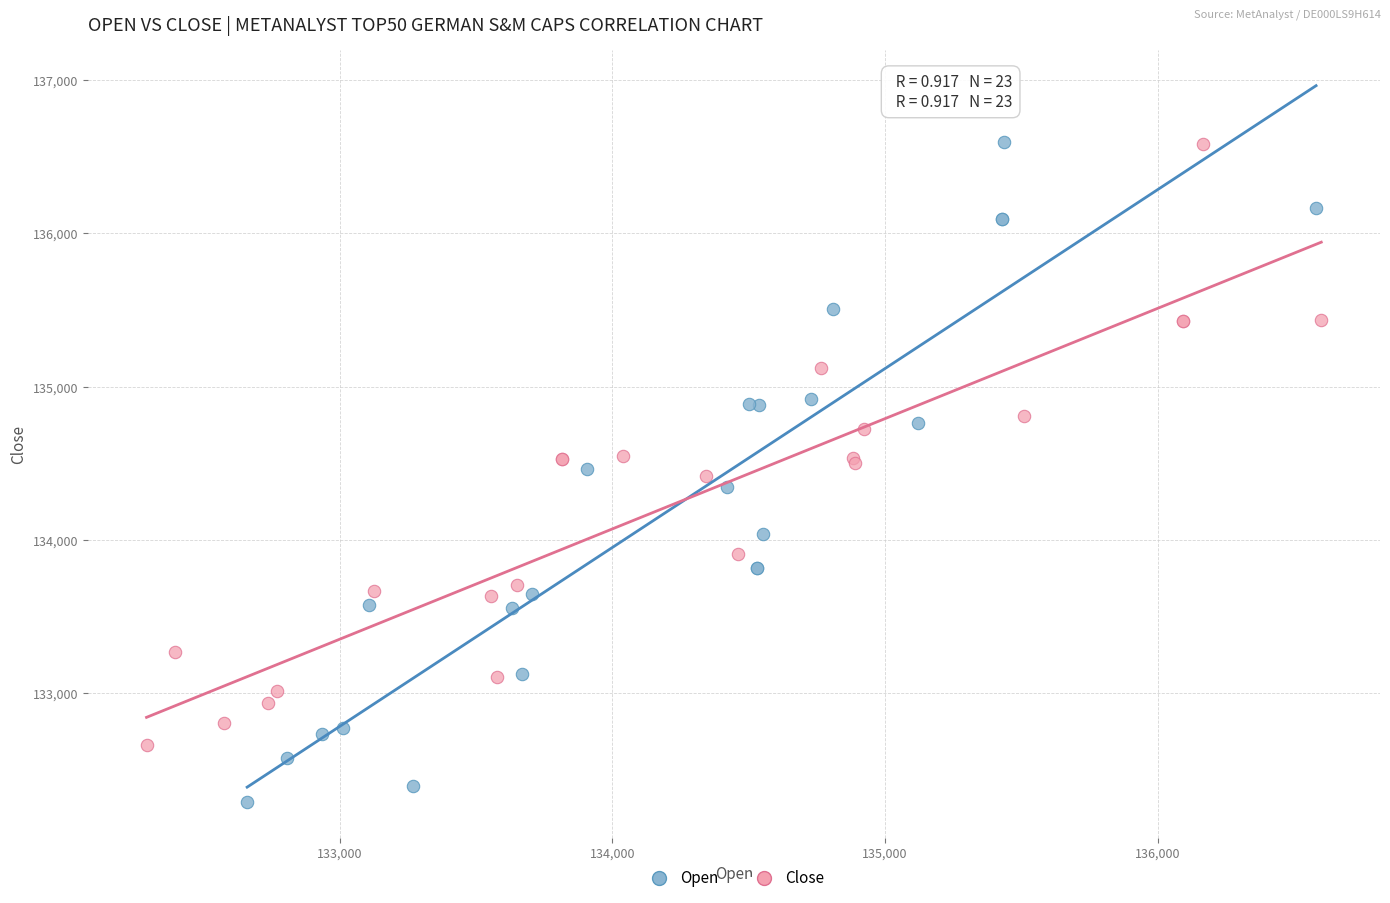

What are all the series names shown in the legend?

Open, Close